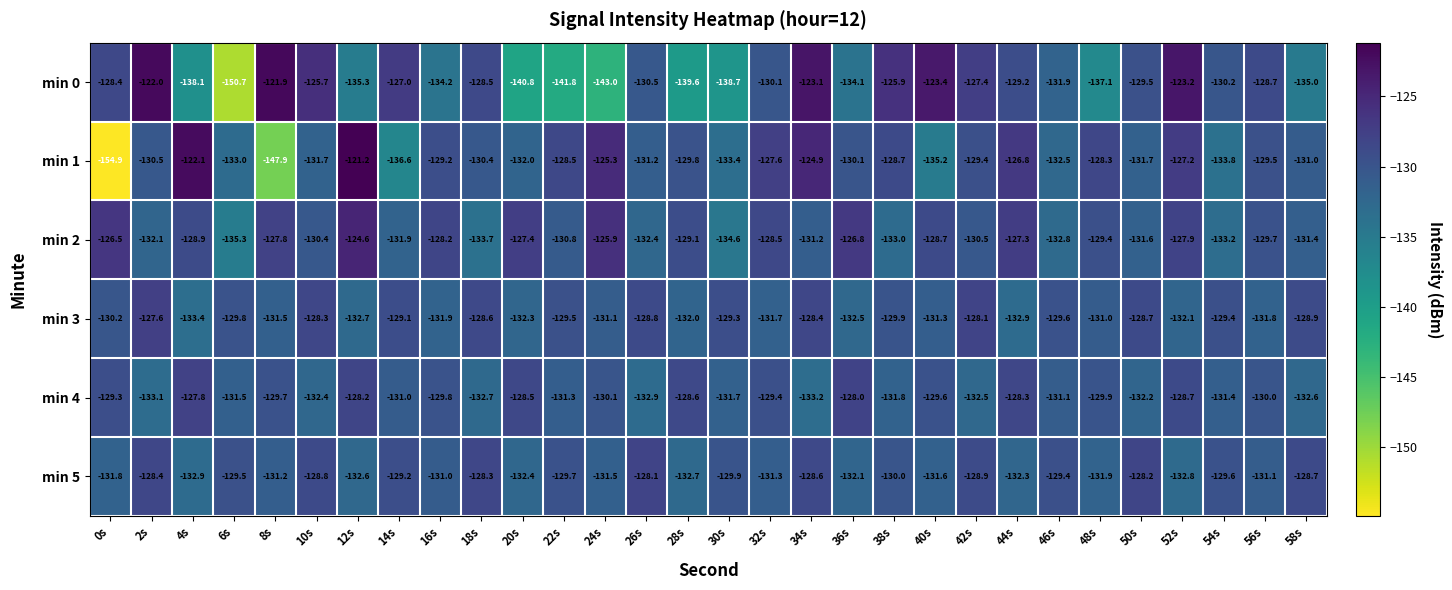

What is the difference between the maximum and minimum values in the min 0 series?

28.8